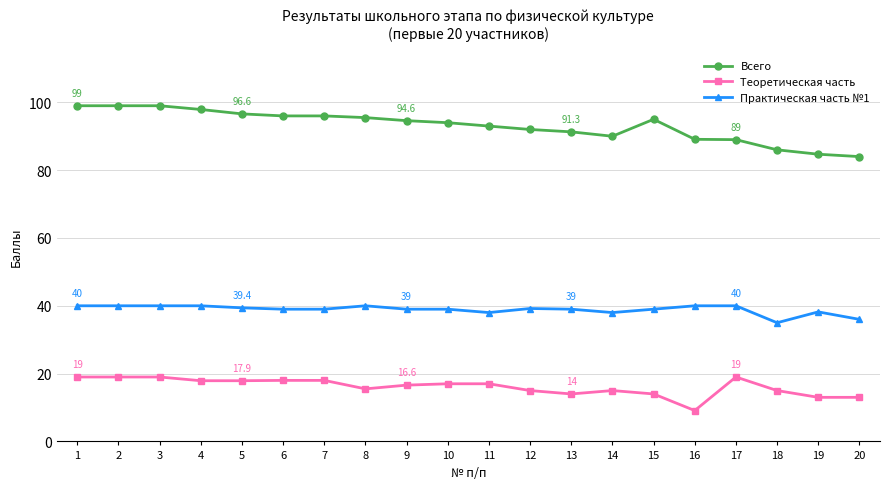

What is the maximum value for Практическая часть №1?

40.0